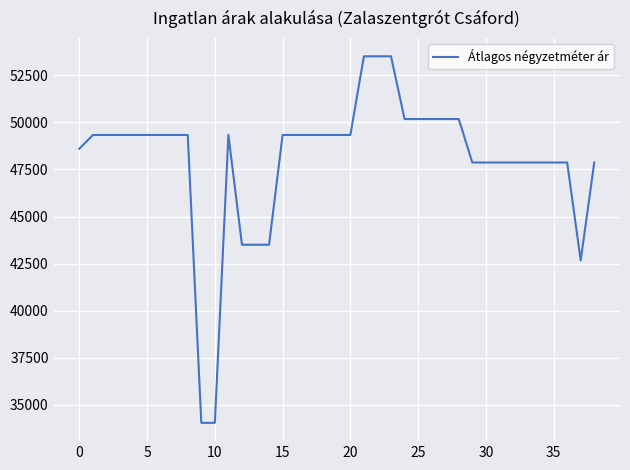

What is the greatest value displayed?

53512